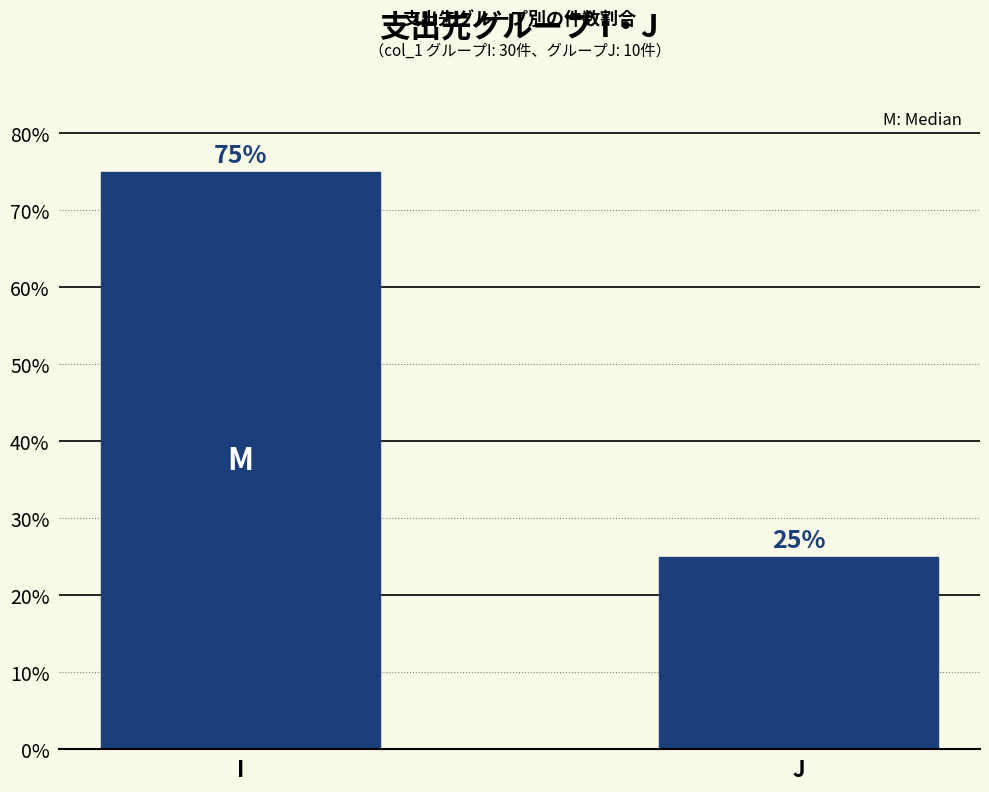

Approximately how many times larger is the value at J compared to I?

0.3